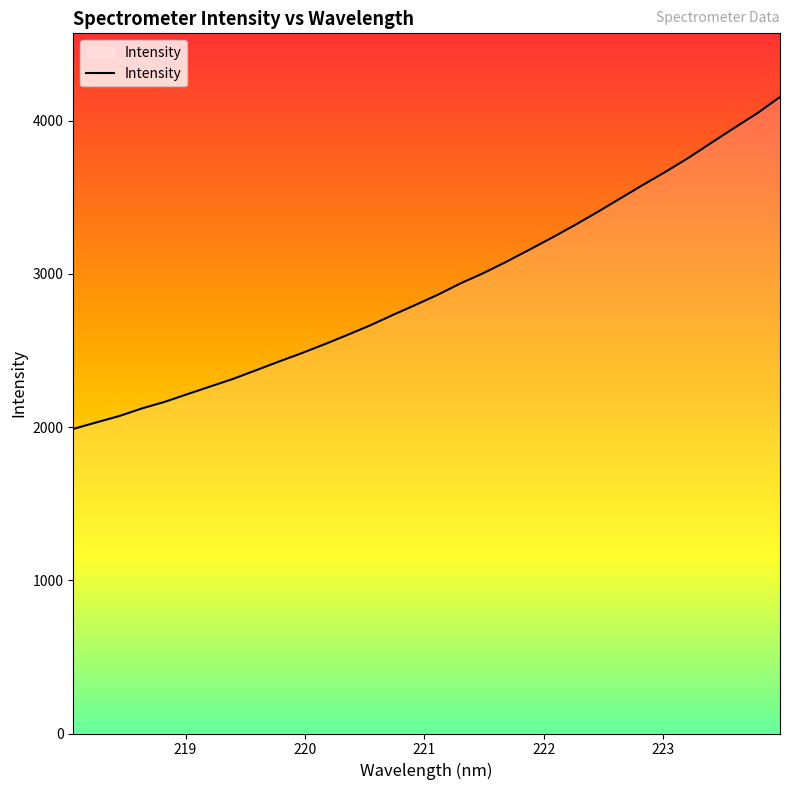

What is the minimum value shown in the chart?

1987.9